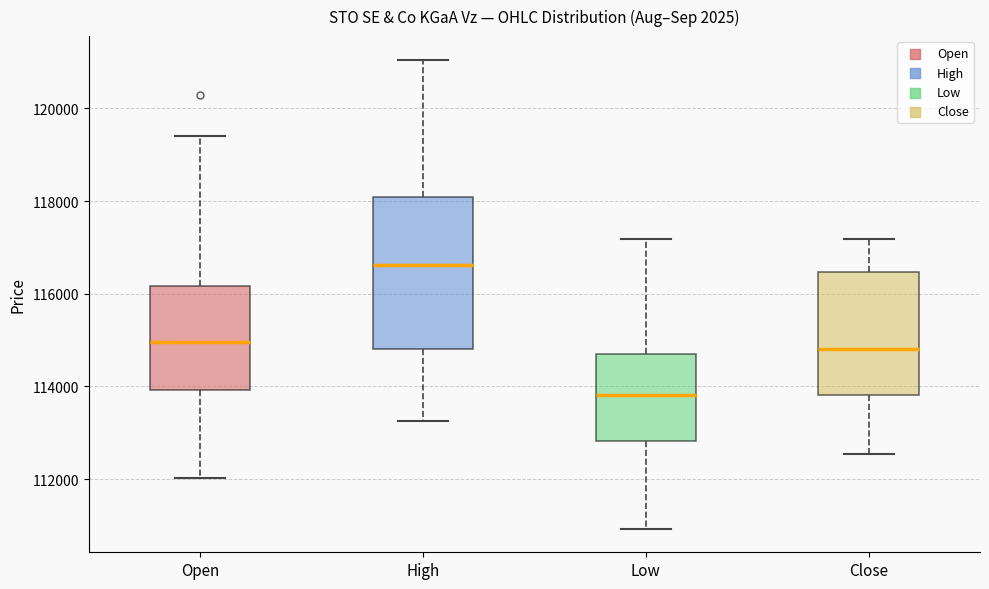

Reading left to right, transcribe this box plot: for each box, give where its median line is, the range the box spans, and where its two whiskers end, as read against the y-axis. The values are not printed on the chart, so give them approximately, as read against the axis.

Open: median 115000, box 114000 to 116200, whiskers 112000 to 119400
High: median 116600, box 114800 to 118000, whiskers 113200 to 121000
Low: median 113800, box 112800 to 114800, whiskers 111000 to 117200
Close: median 114800, box 113800 to 116400, whiskers 112600 to 117200